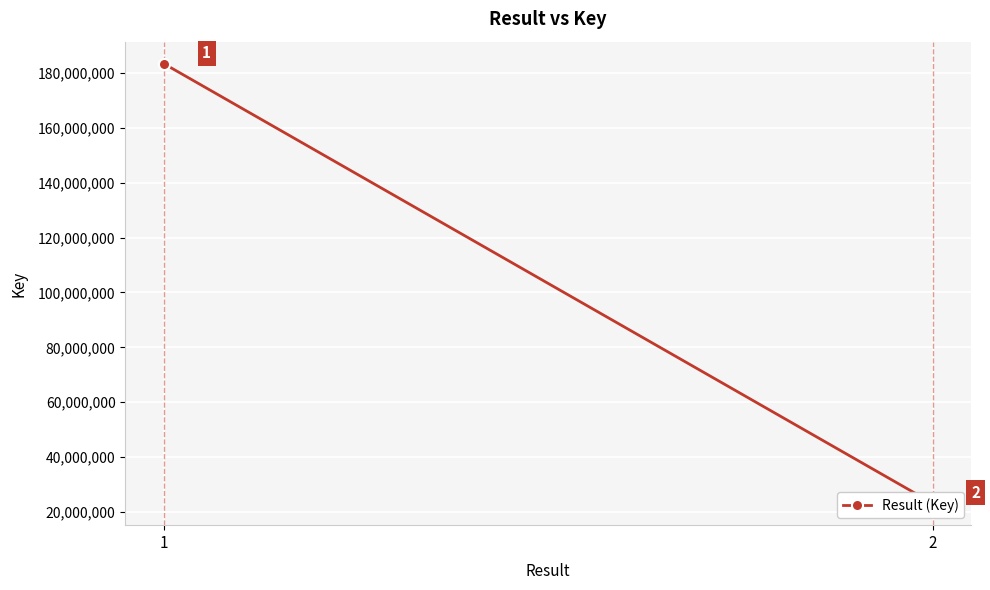

Rank the categories by value from highest to lowest.

1, 2